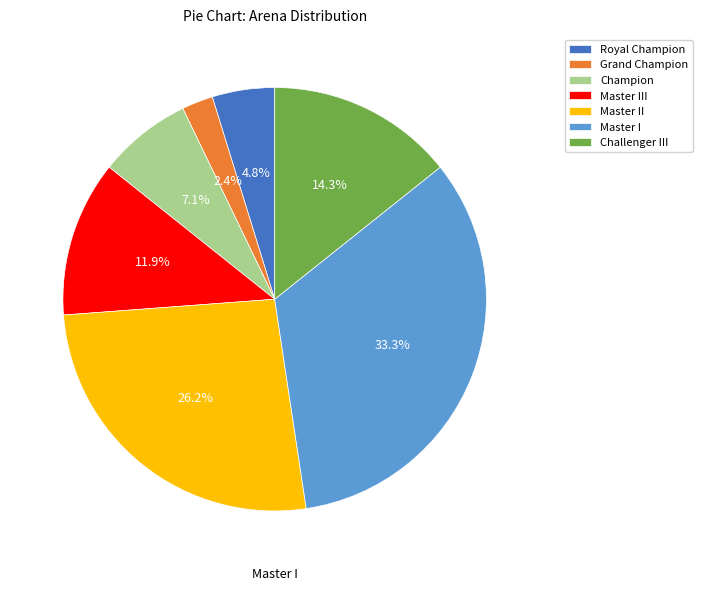

Does any single category account for the majority?

No